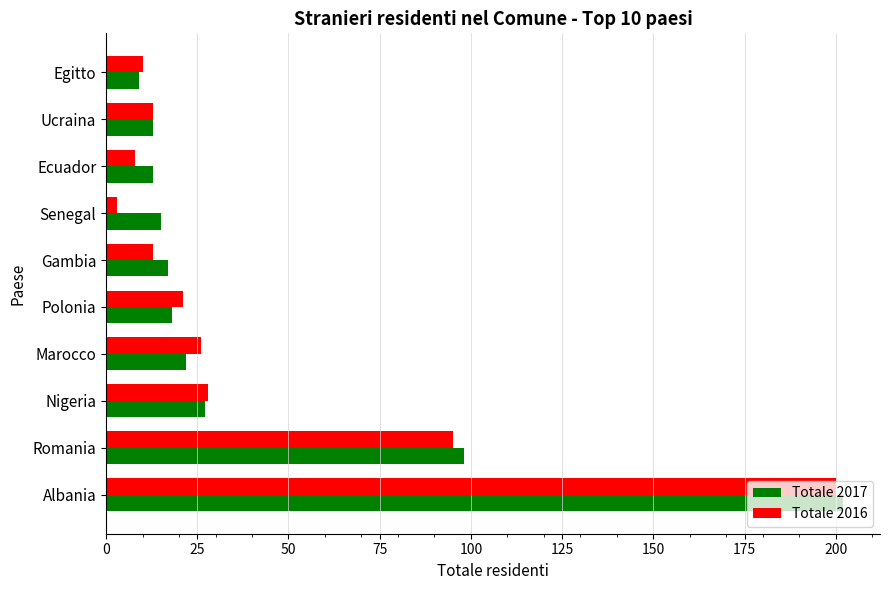

What is the sum of all Totale 2016 values?

417